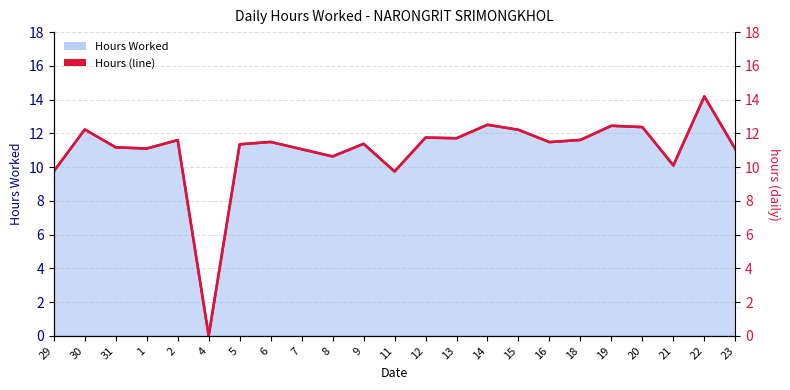

True or false: the data shows 7.8 at 18.

False